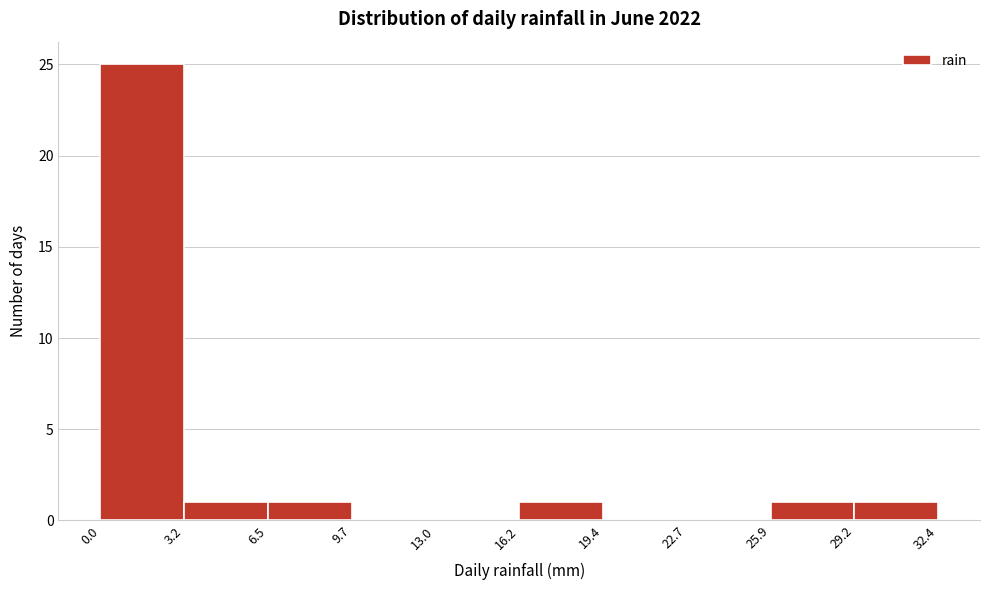

Reading left to right, transcribe this chart: for each bar, give the range it covers on the x-axis and its height. The values are not printed on the chart, so give them approximately, as read against the axis.

0.0 to 3.2: 25
3.2 to 6.5: 1
6.5 to 9.7: 1
9.7 to 13.0: 0
13.0 to 16.2: 0
16.2 to 19.4: 1
19.4 to 22.7: 0
22.7 to 25.9: 0
25.9 to 29.2: 1
29.2 to 32.4: 1